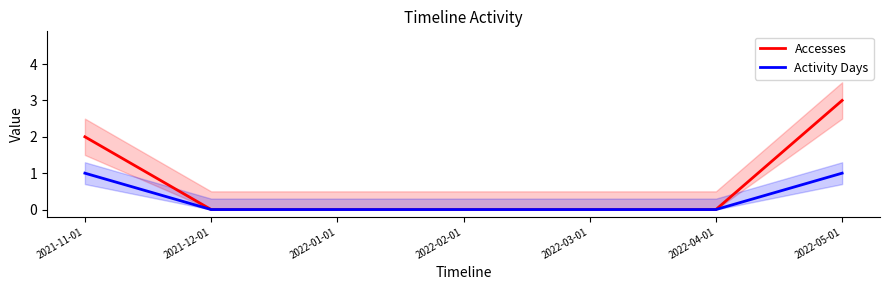

What is the greatest value displayed?

3